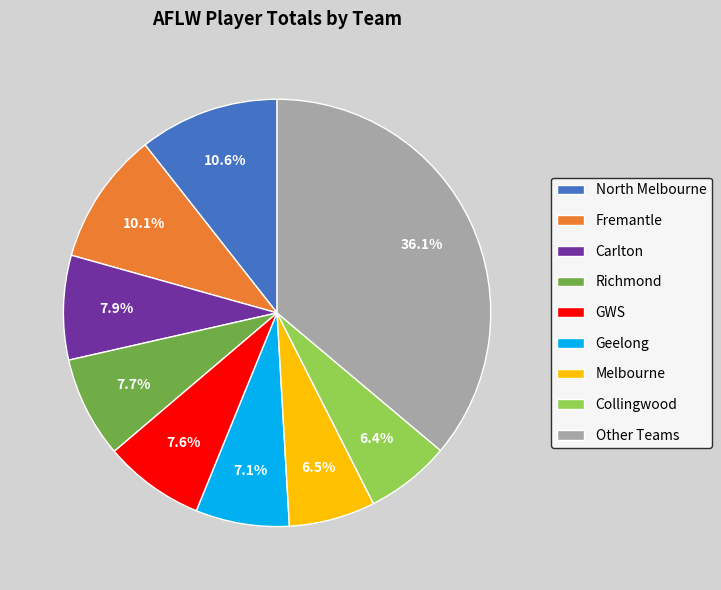

Approximately how many times larger is the value at Richmond compared to North Melbourne?

0.7